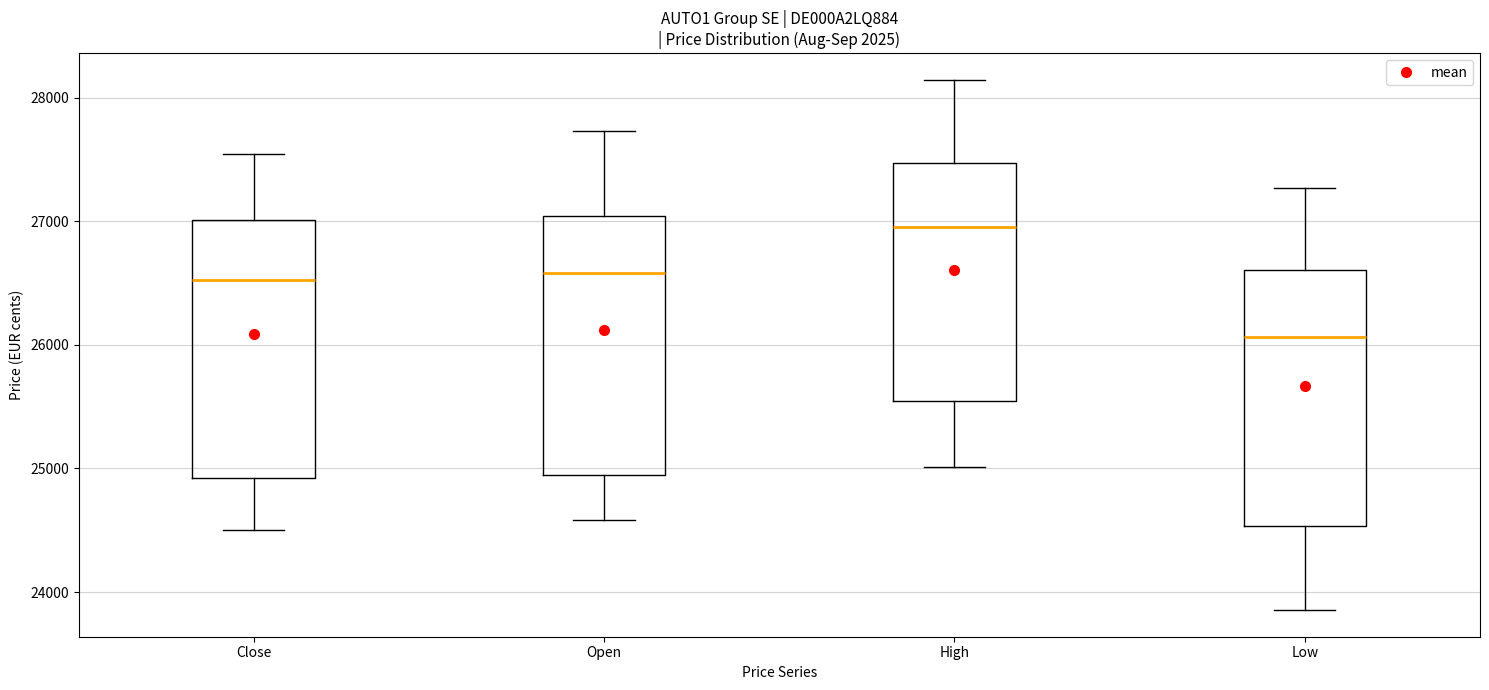

Where is the upper edge of the box for Open on the y-axis? The values are not printed on the chart, so give them approximately, as read against the axis.

27000